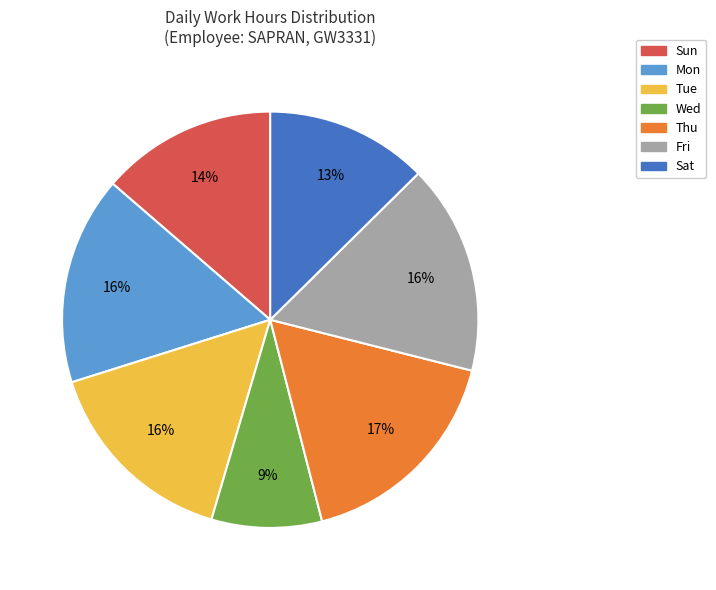

Is it true that Mon is 16% of the pie?

True